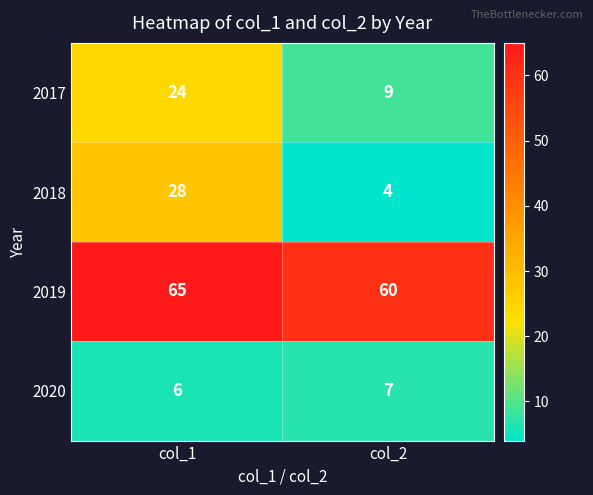

Is it true that 2017 equals 9 at col_2?

True